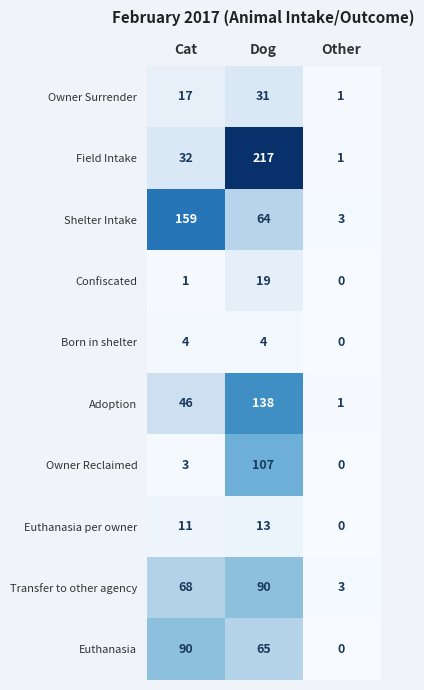

The value of Euthanasia per owner at Cat is 11. True or false?

True